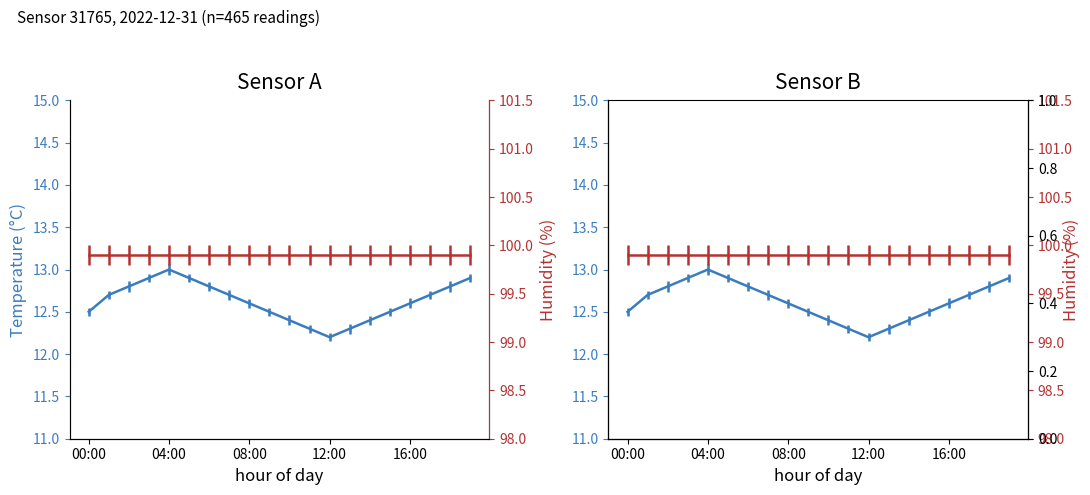

The value at 01:00 is 12.7. True or false?

True